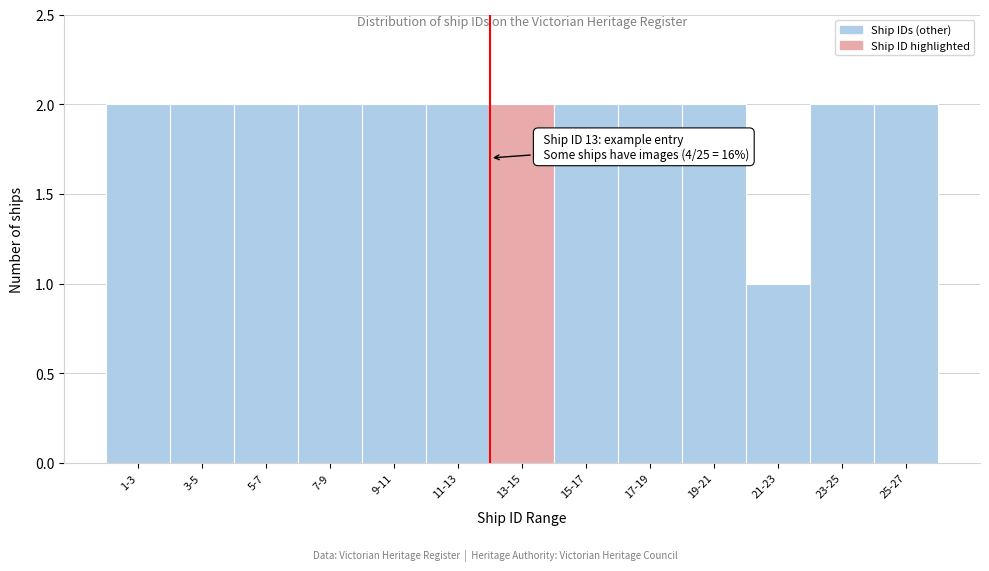

Reading right to left, transcribe all the data shown in this chart.

2	2	1	2	2	2	2	2	2	2	2	2	2